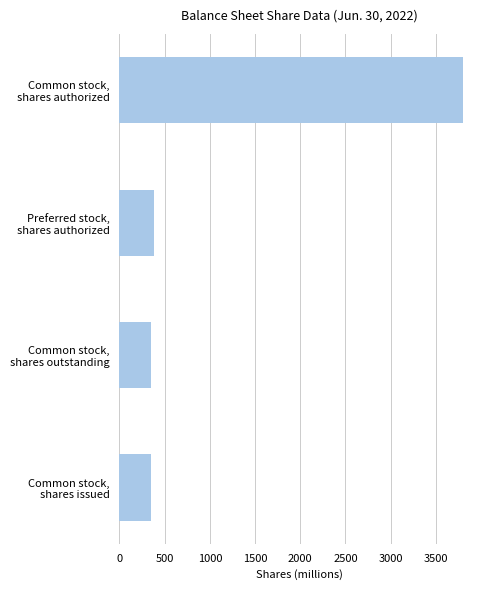

How many categories are shown in the chart?

4